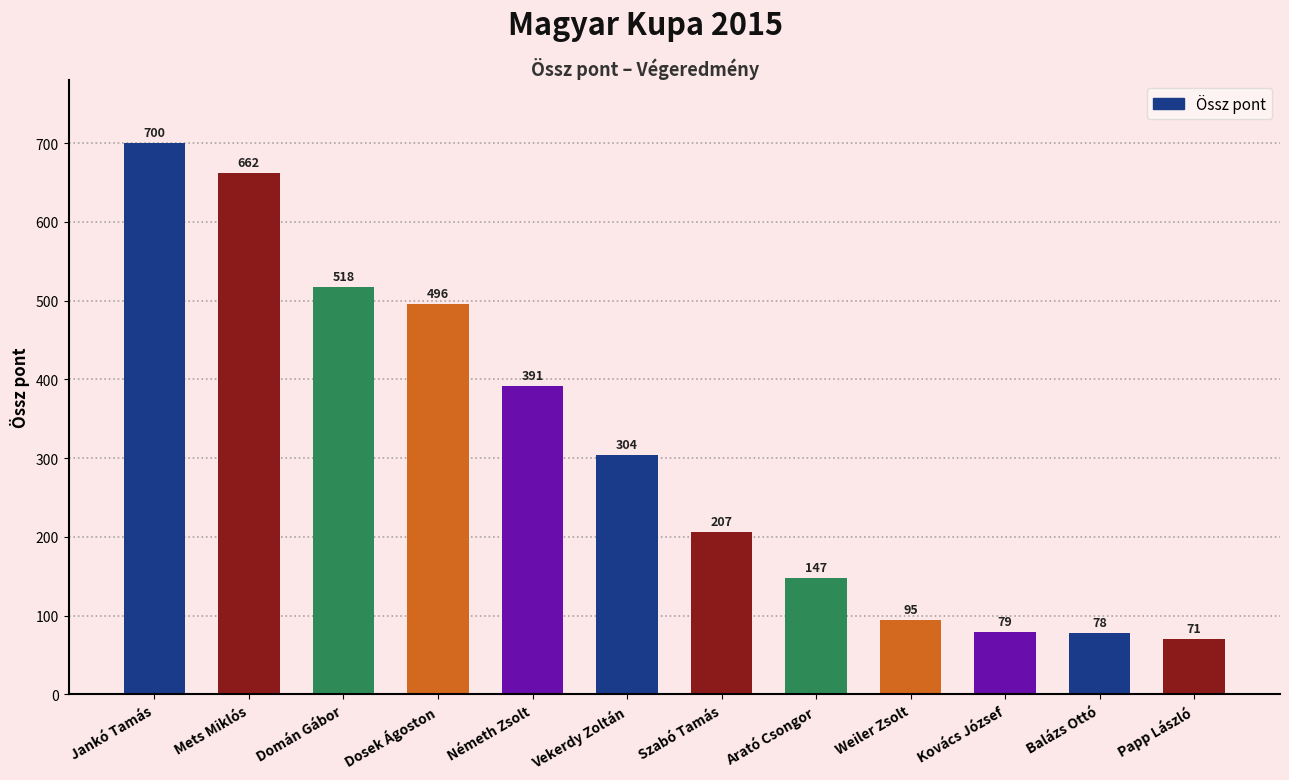

What is the sum of all values?

3747.7